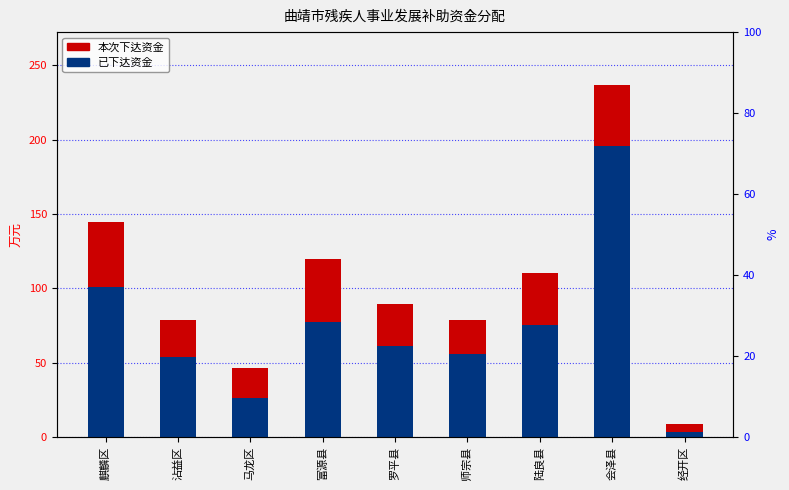

What is the difference between the maximum and second lowest values in the 本次下达资金 series?

169.6